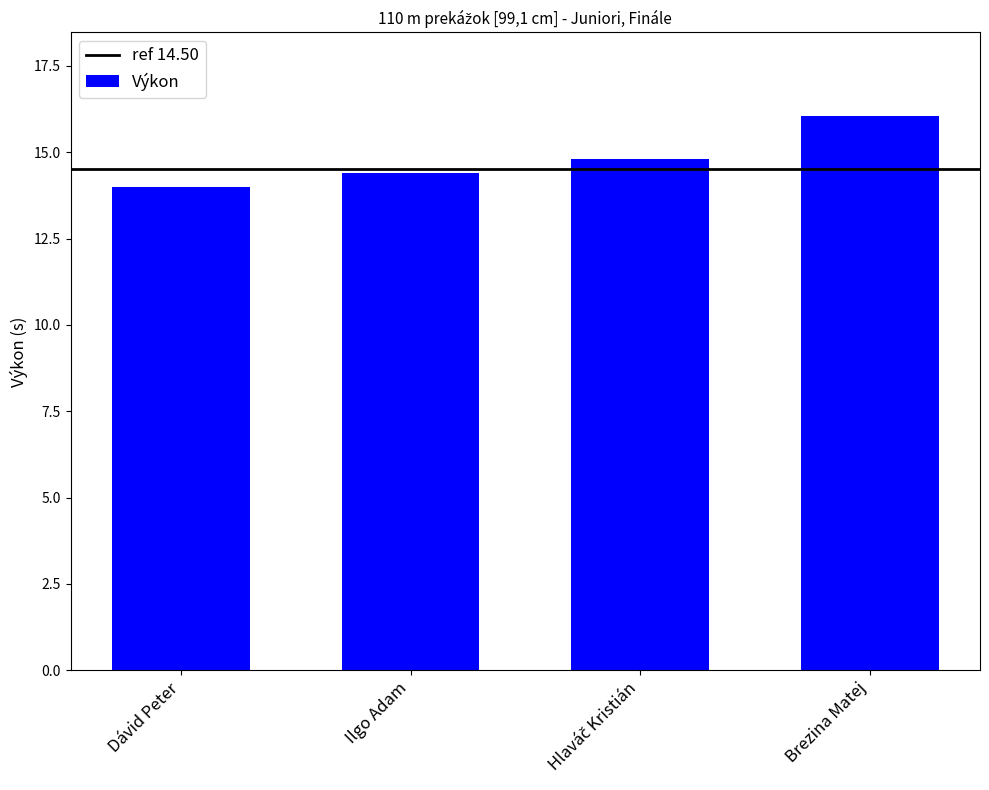

Are the bars grouped side by side (vs. stacked)?

No